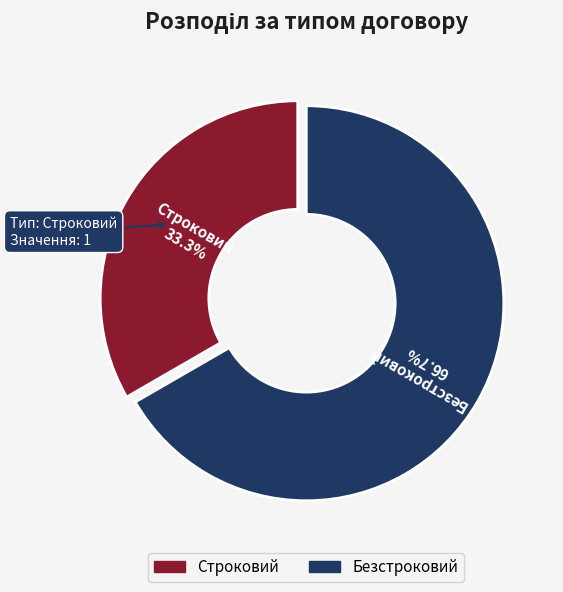

Rank the categories by value from lowest to highest.

Строковий, Безстроковий